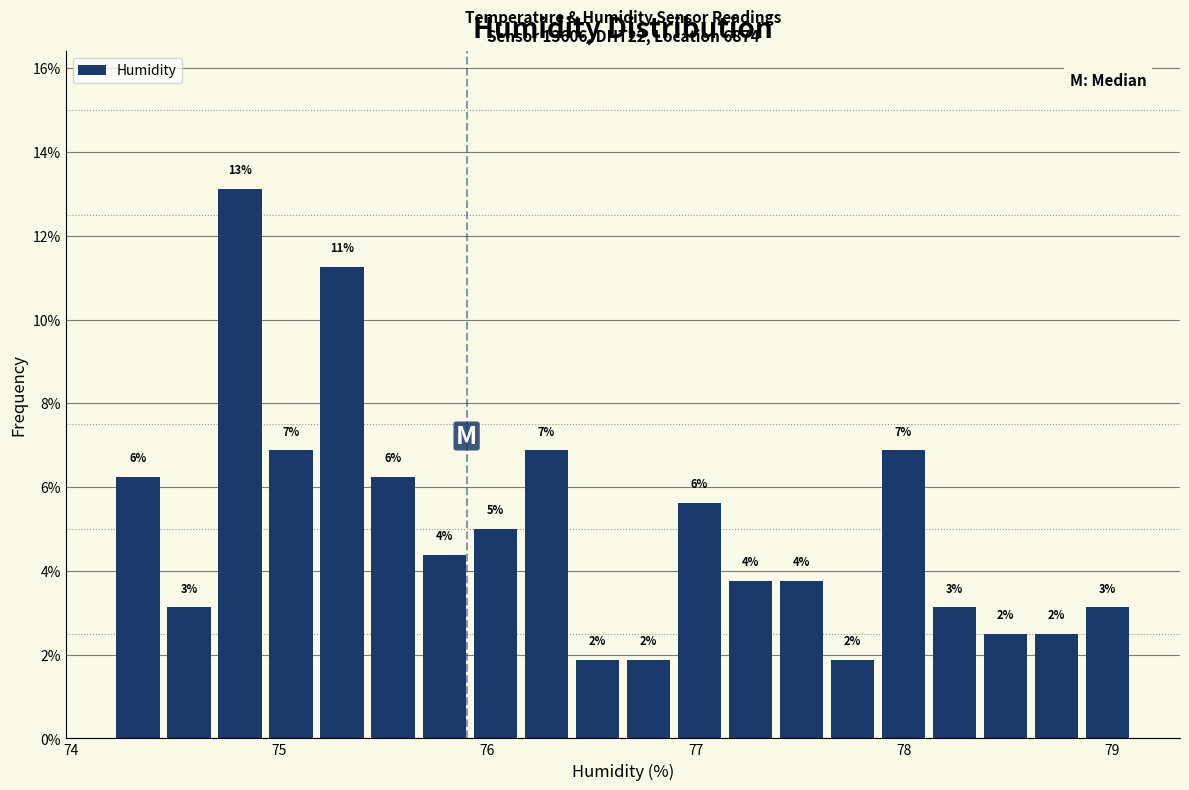

Read against the x-axis, roughly where is the centre of the tallest bar?

74.8